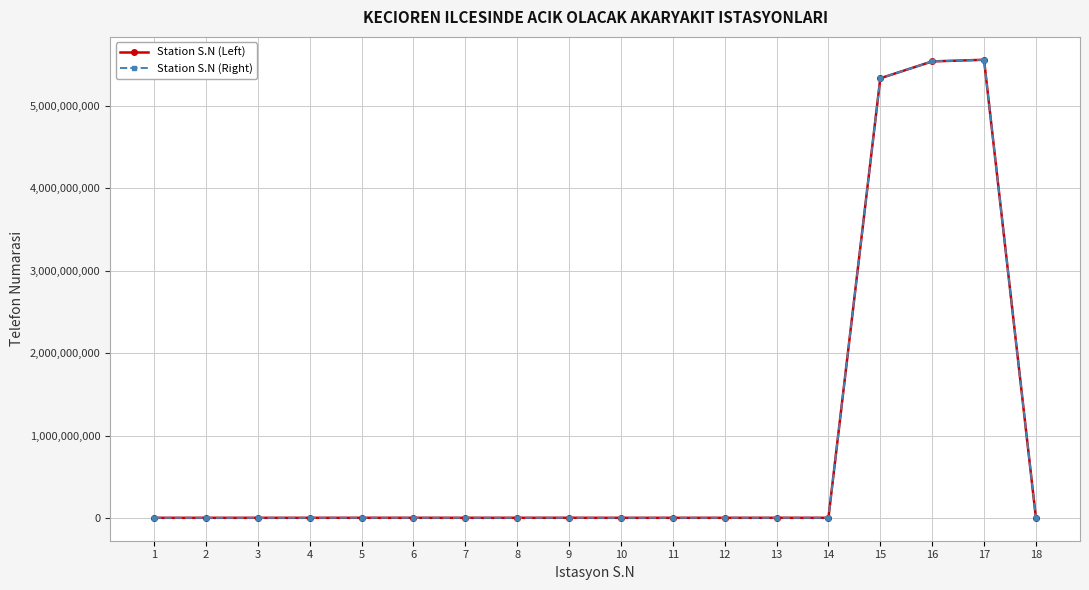

What is the value of the Station S.N (Right) point at the 17th from the left?

5556755555